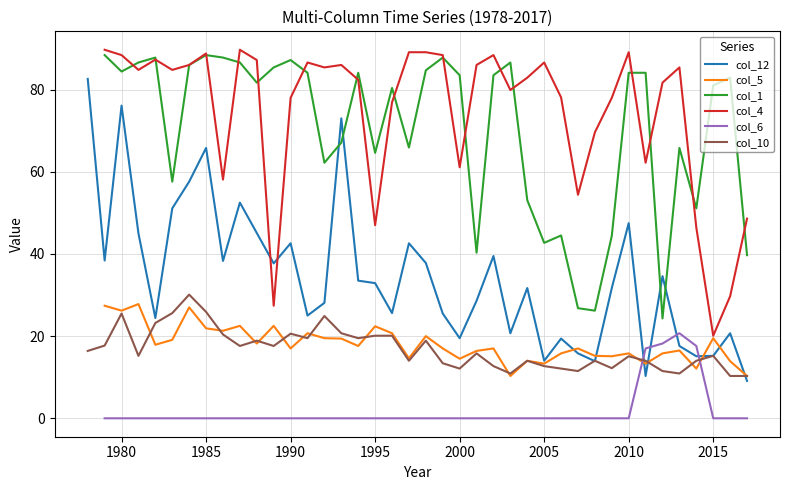

True or false: col_10 has a value of 12.1 at 2000.

True